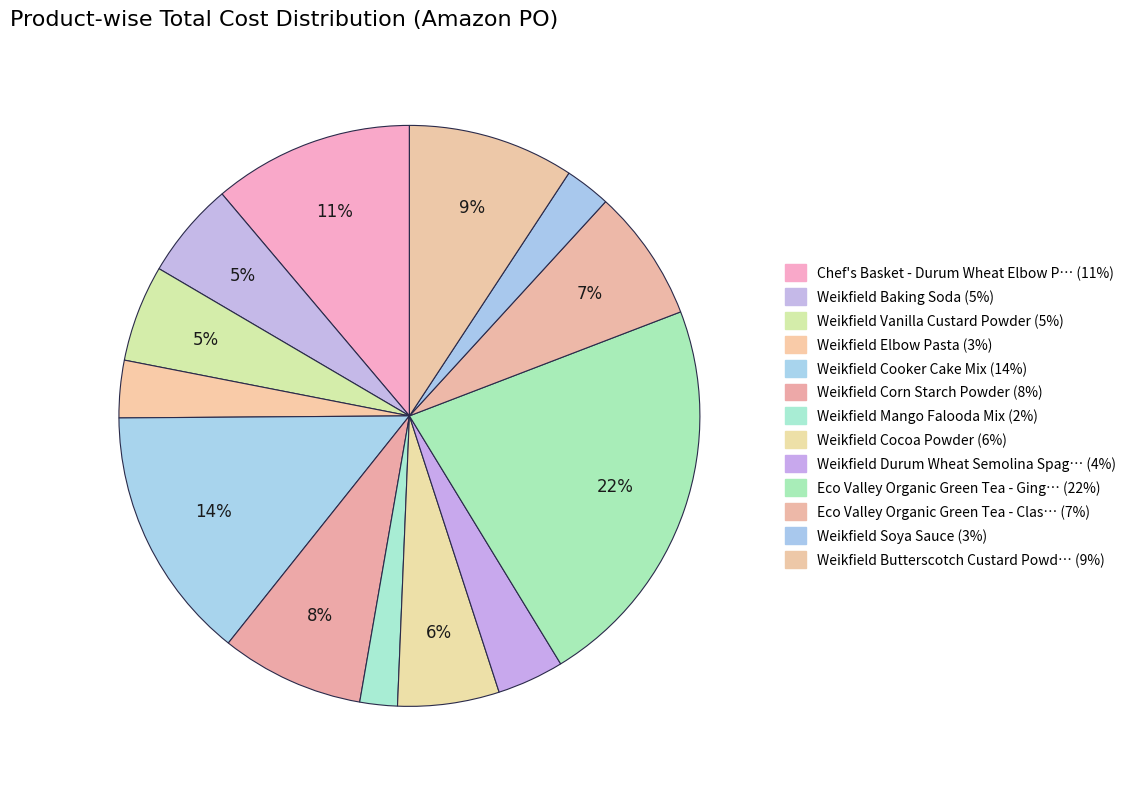

Count the number of slices in the pie.

13